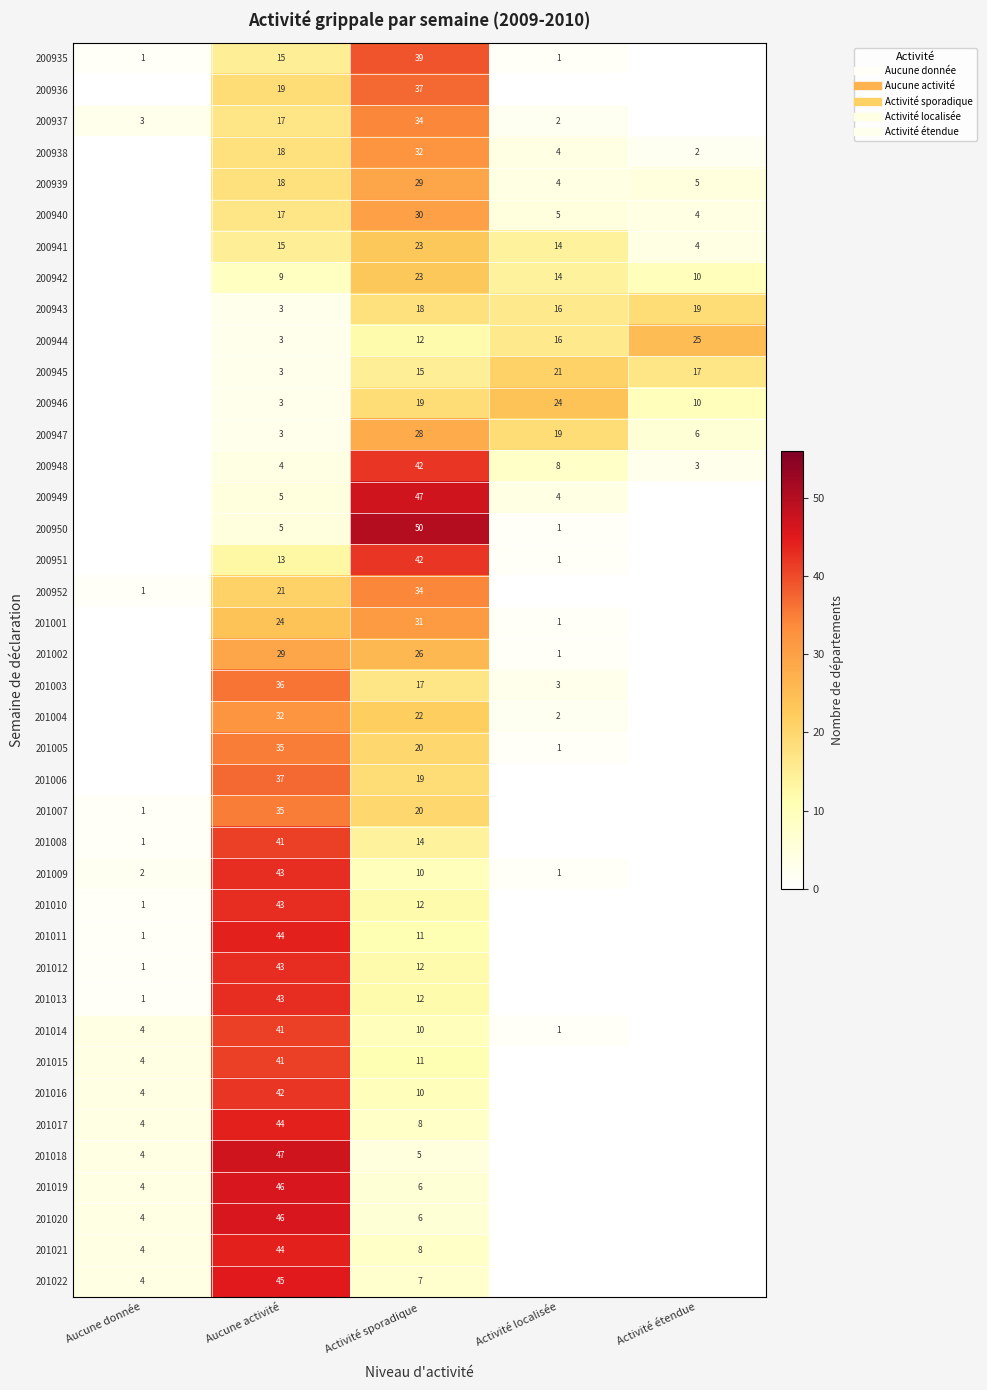

What is the difference between the 201006 values at Activité sporadique and Activité étendue?

19